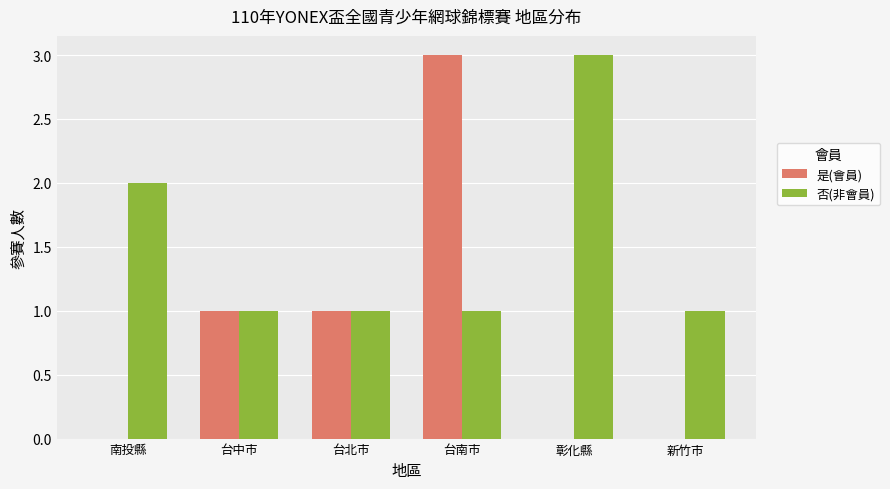

Is the value of 否(非會員) at 台南市 greater than the value of 是(會員) at 彰化縣?

Yes